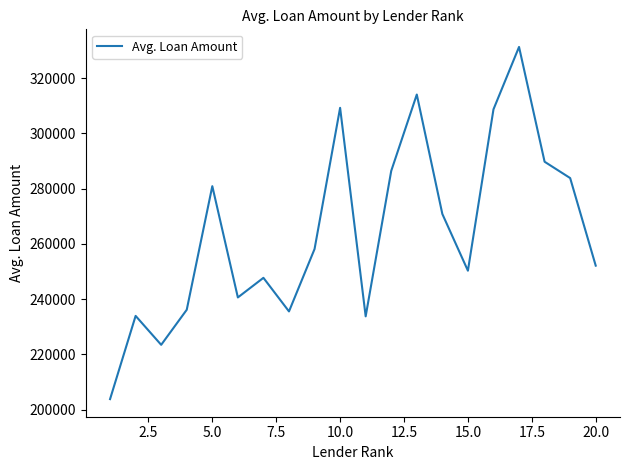

Count the number of data series in this chart.

1